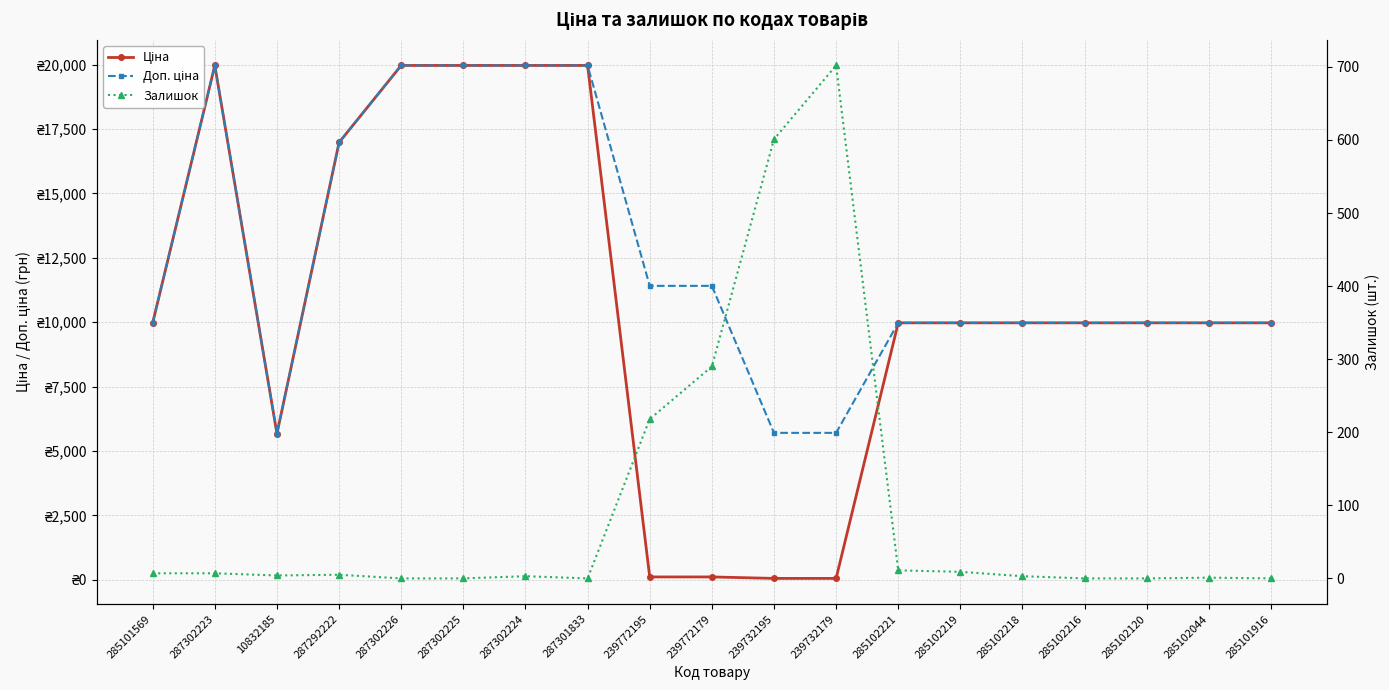

How many interior local valleys does the Ціна series have?

1